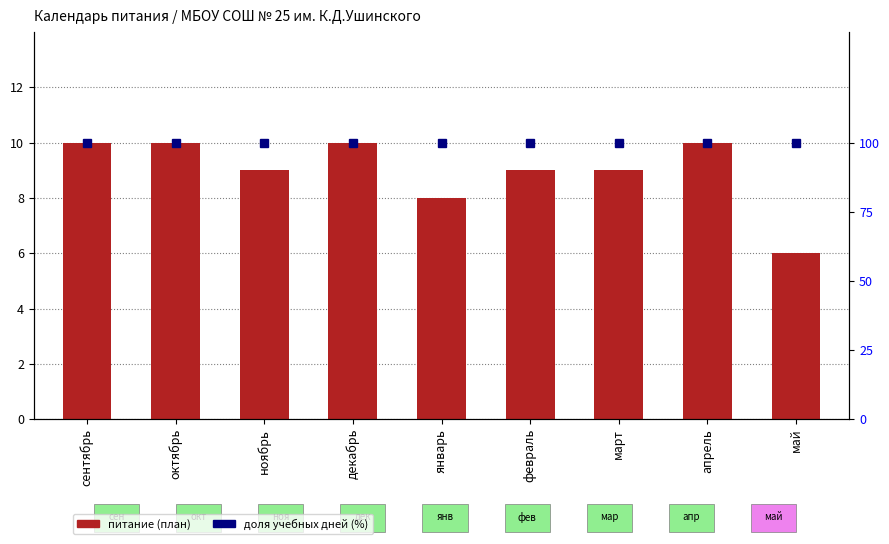

Reading right to left, list all the values displayed in this chart.

питание (план): май=6	апрель=10	март=9	февраль=9	январь=8	декабрь=10	ноябрь=9	октябрь=10	сентябрь=10
доля учебных дней (%): май=100	апрель=100	март=100	февраль=100	январь=100	декабрь=100	ноябрь=100	октябрь=100	сентябрь=100